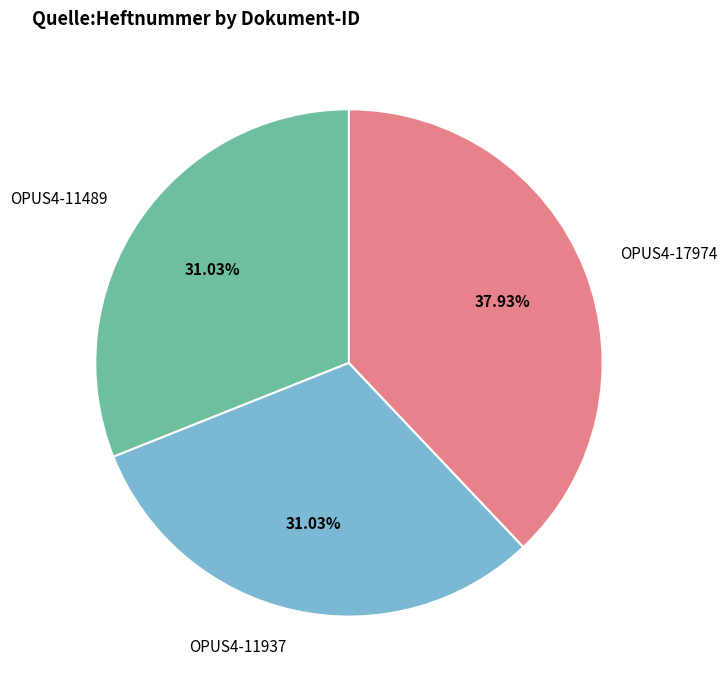

How many slices are in this pie chart?

3